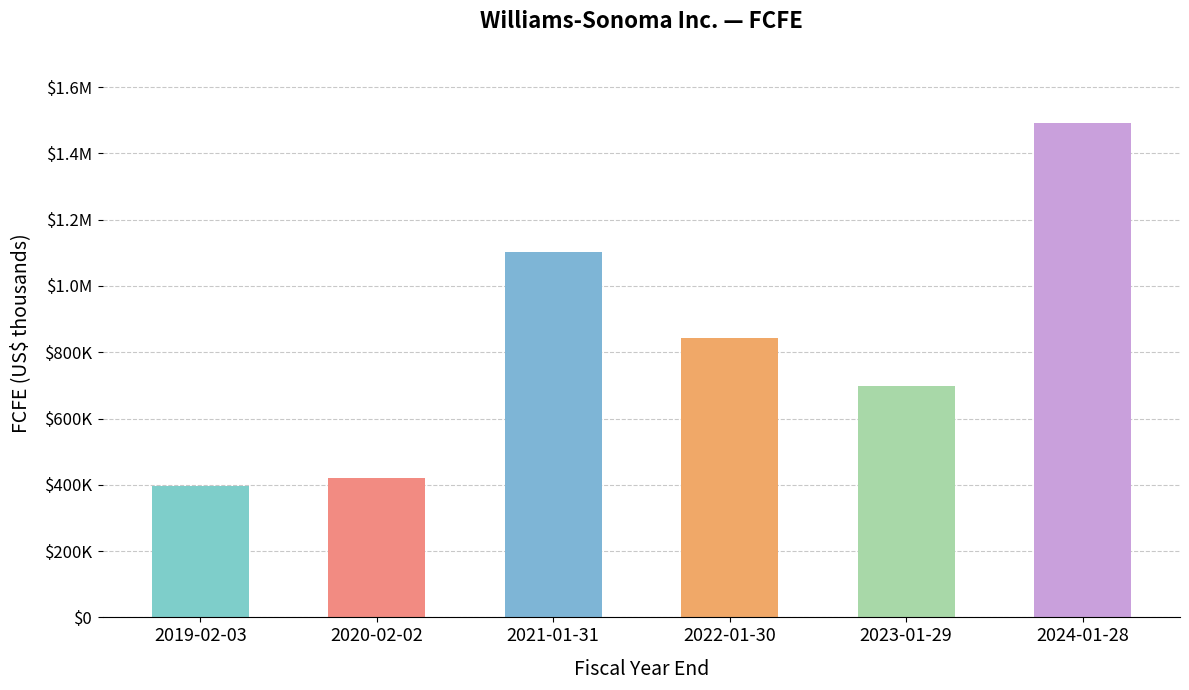

What is the difference between the maximum and second lowest values?

1070797